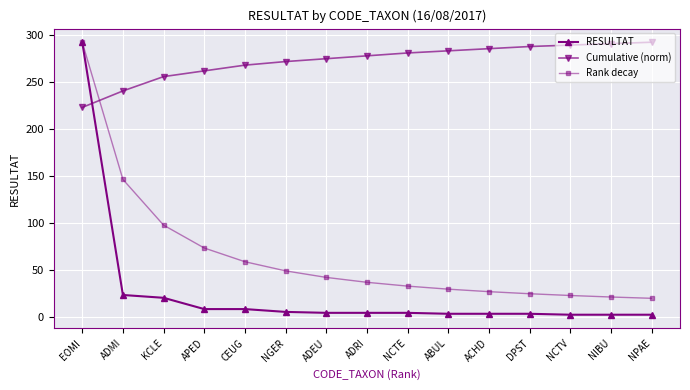

At which category is the sum across all series the highest?

EOMI